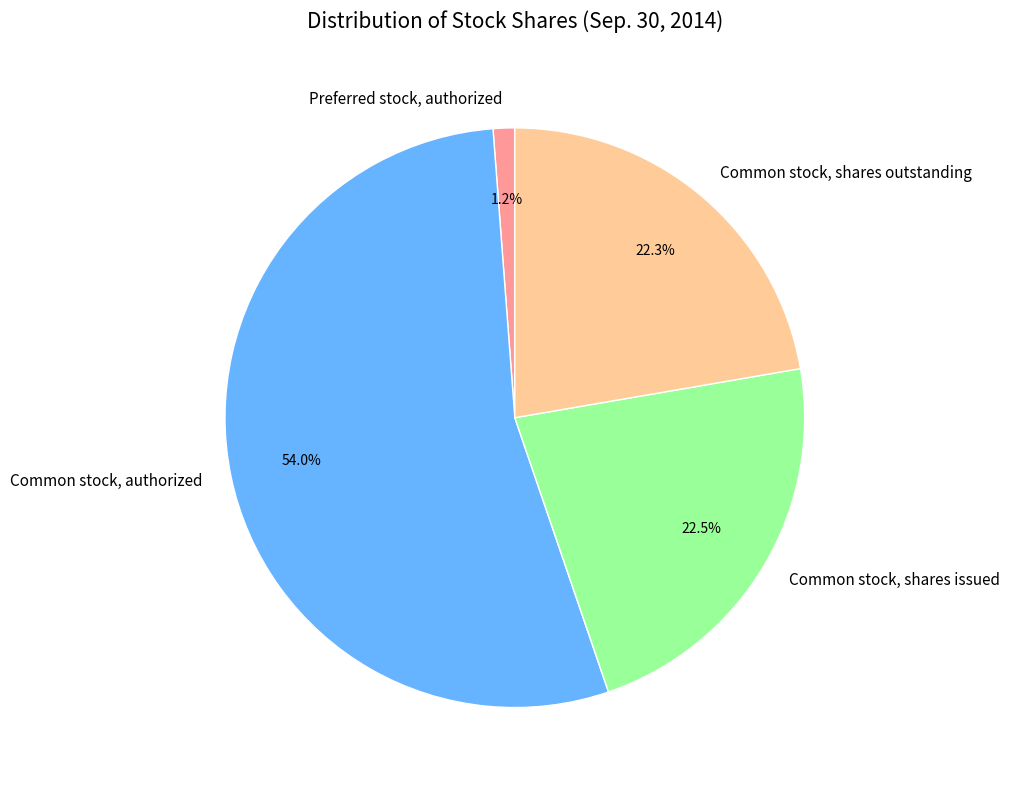

How many segments does this pie chart have?

4